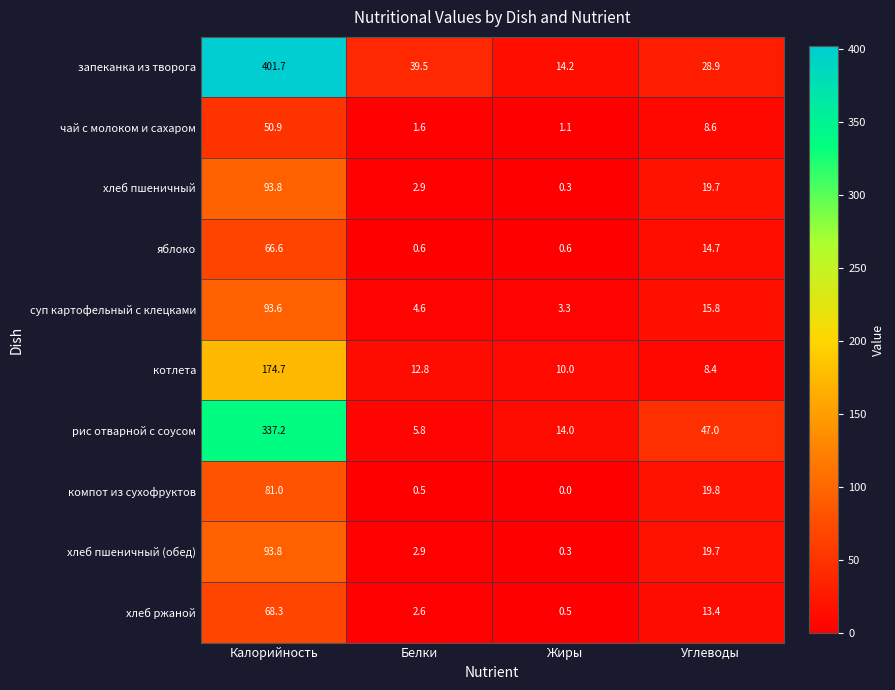

Which series has the widest spread of values?

запеканка из творога